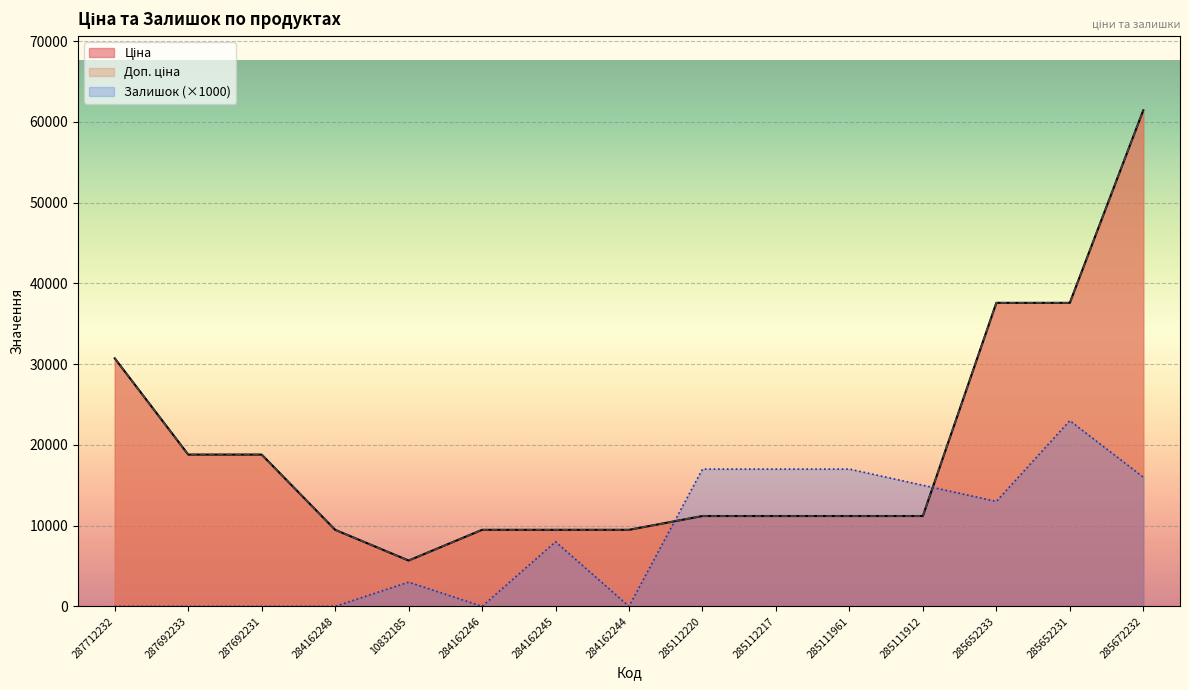

How many values in the Доп. ціна series exceed 11188?

10